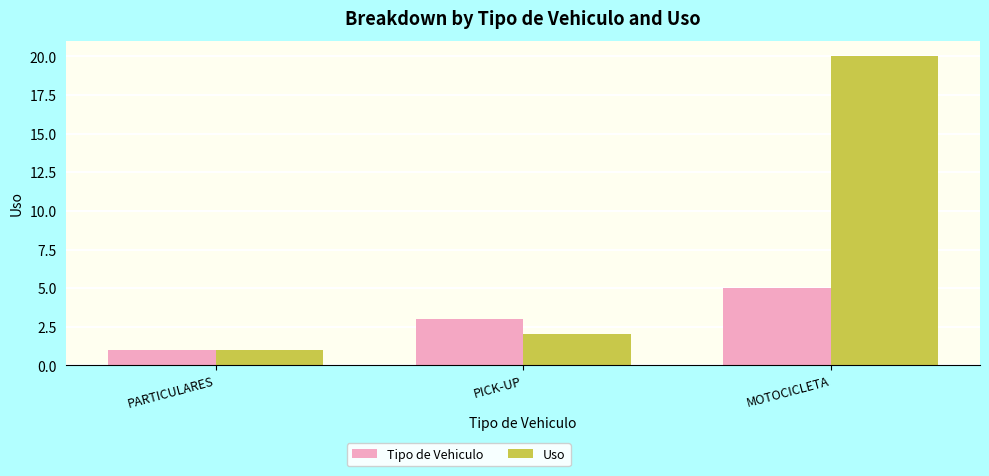

What is the difference between the highest and lowest values at MOTOCICLETA?

15